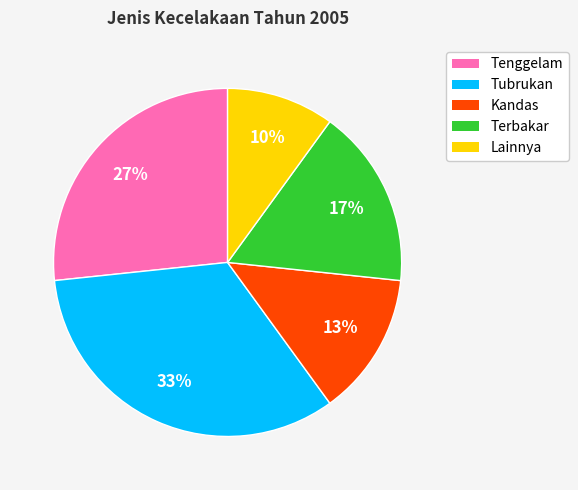

Which slice is the smallest?

Lainnya